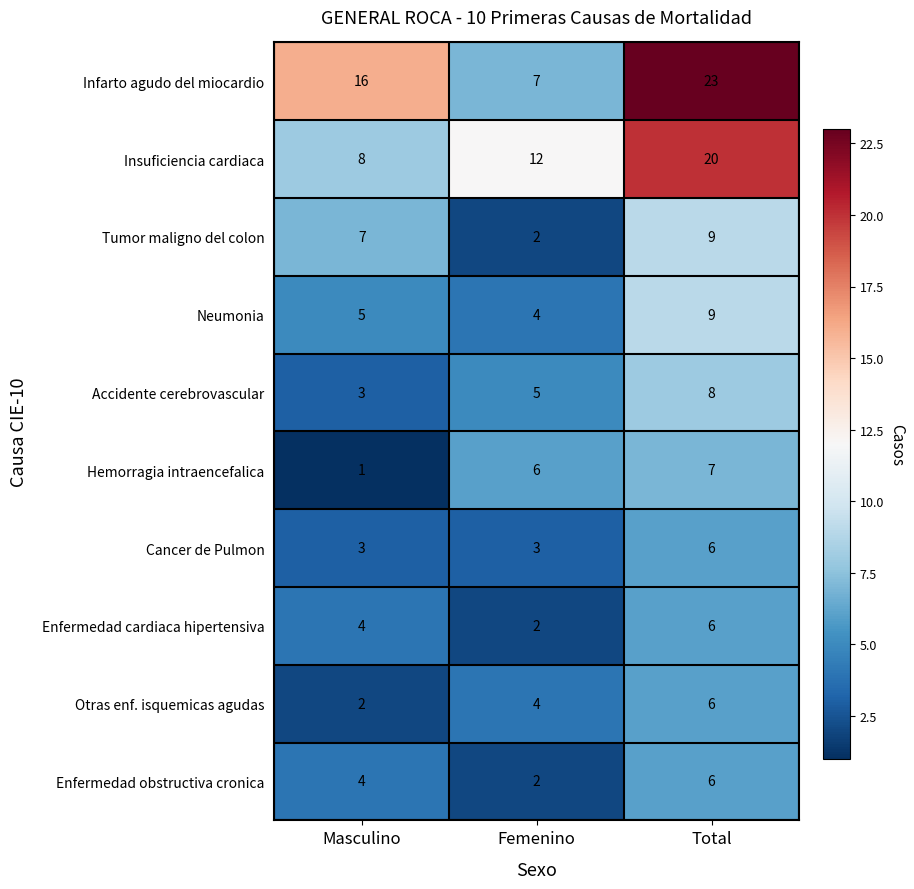

How many Neumonia values are between 4 and 9?

3